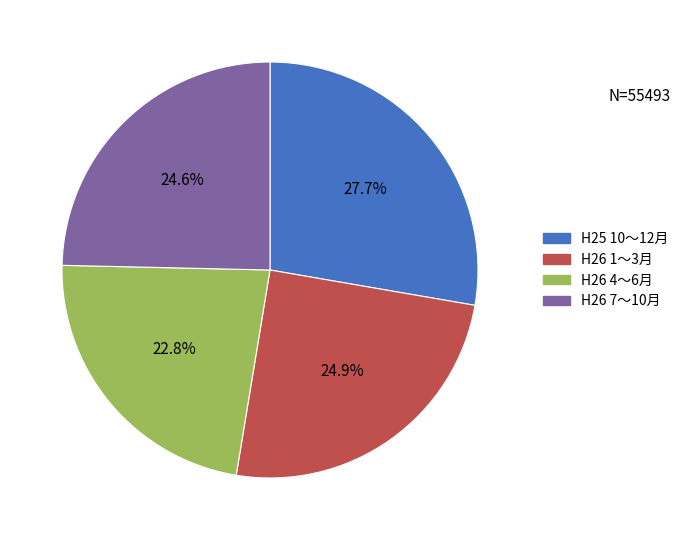

What is the ratio of the value at H25 10〜12月 to the value at H26 4〜6月?

1.2